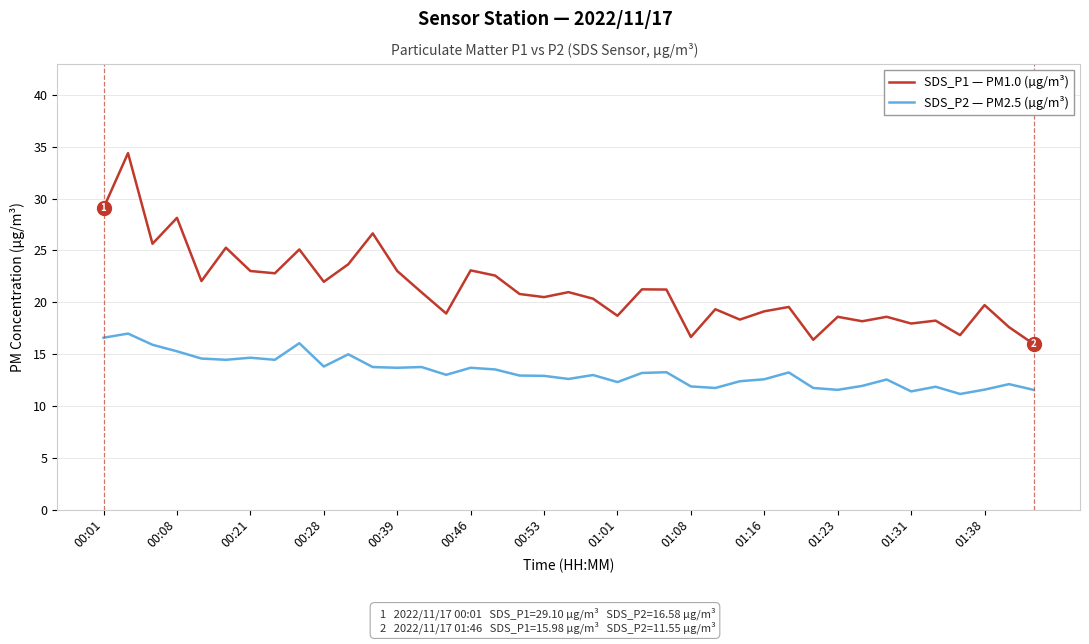

What is the maximum value for SDS_P1 — PM1.0 (µg/m³)?

34.4